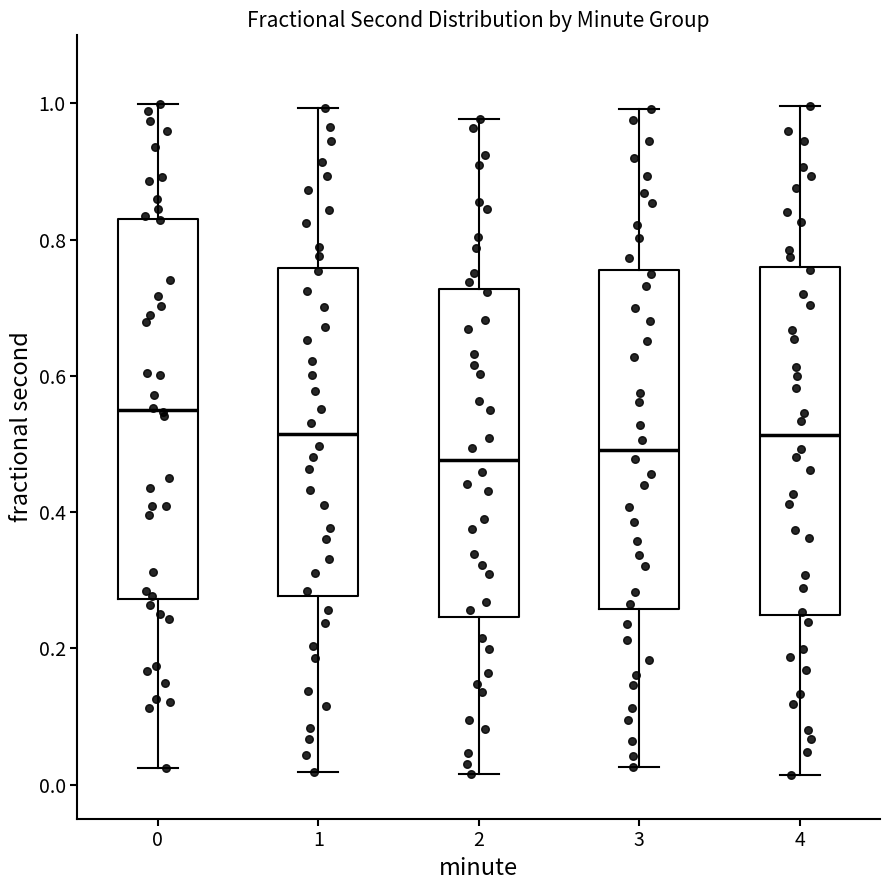

Where does the median line of the box at x = 3 sit on the y-axis? The values are not printed on the chart, so give them approximately, as read against the axis.

0.50